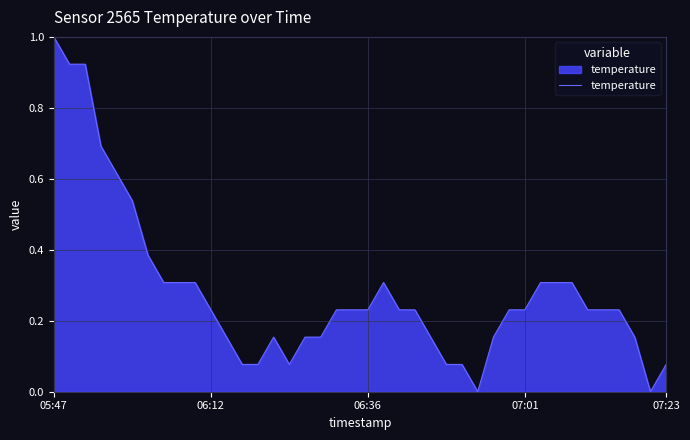

What is the maximum value shown in the chart?

1.0